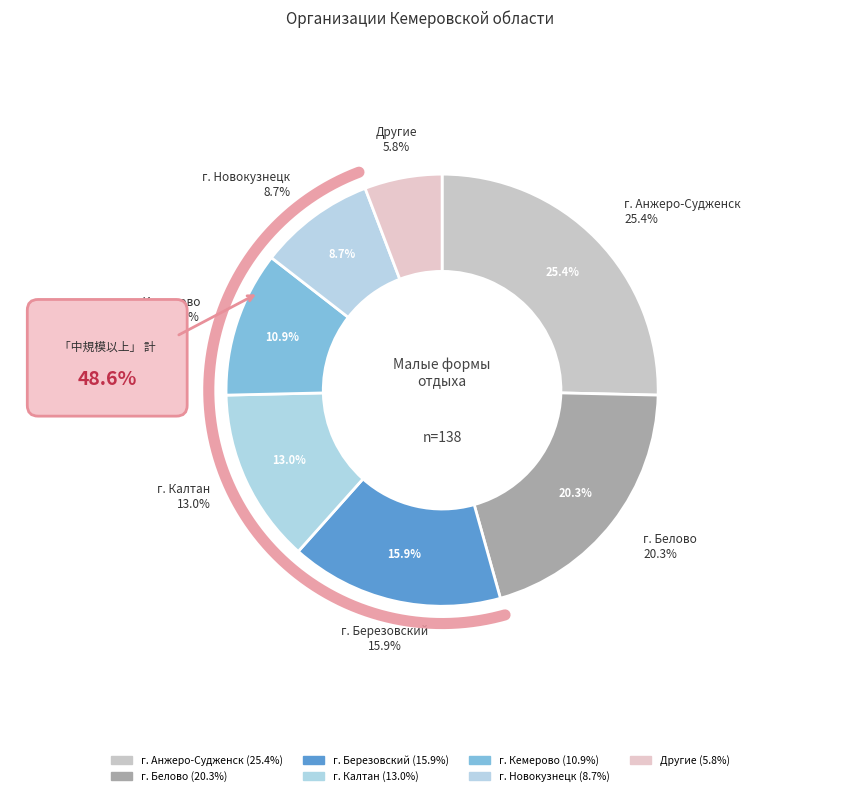

What portion of the pie excludes г. Белово?

79.7%